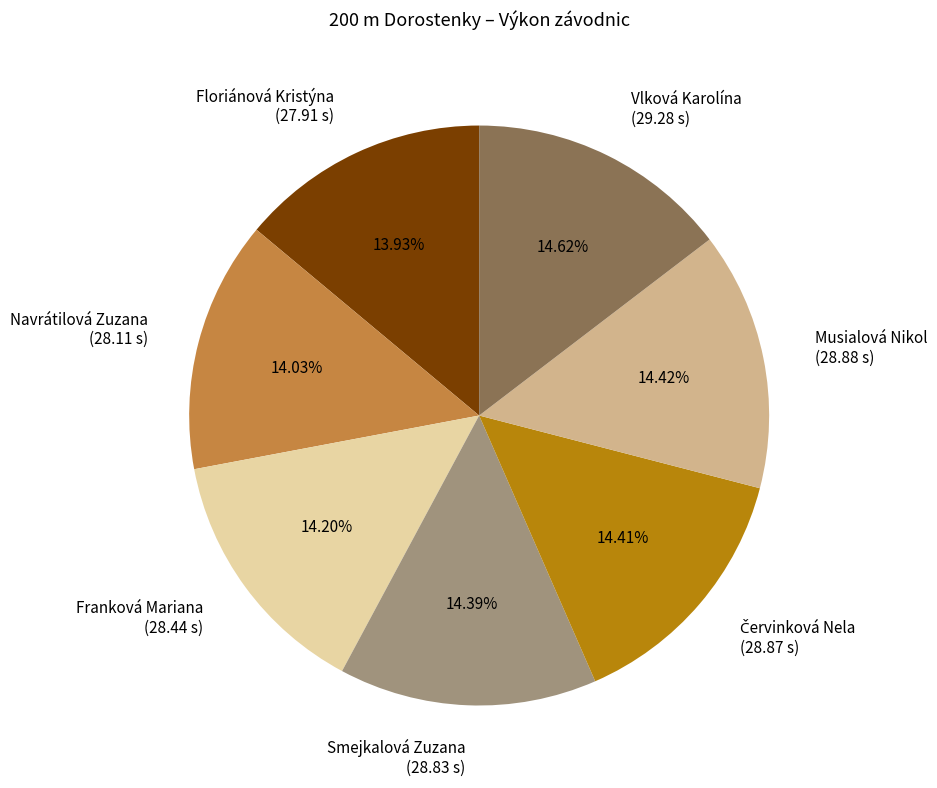

What is the ratio of the value at Smejkalová Zuzana to the value at Franková Mariana?

1.0